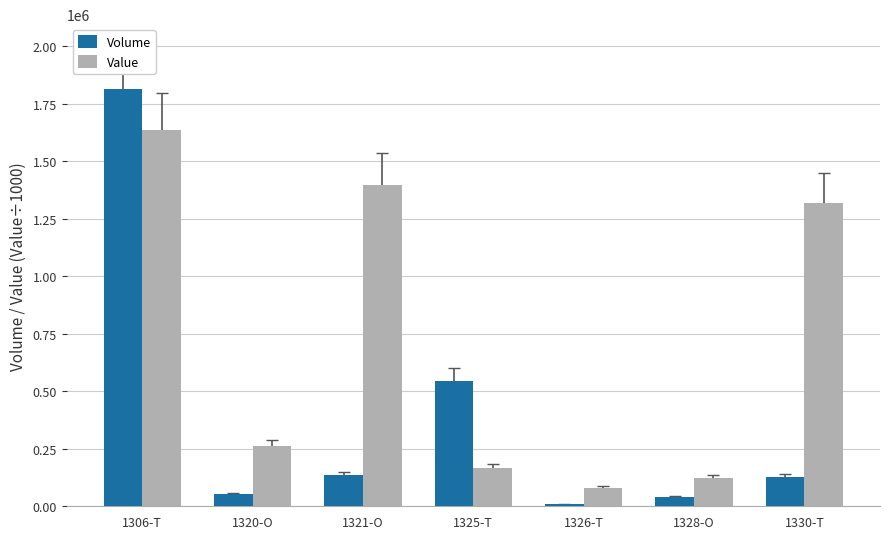

What is the spread (max minus min) of values at 1325-T?

380871.6